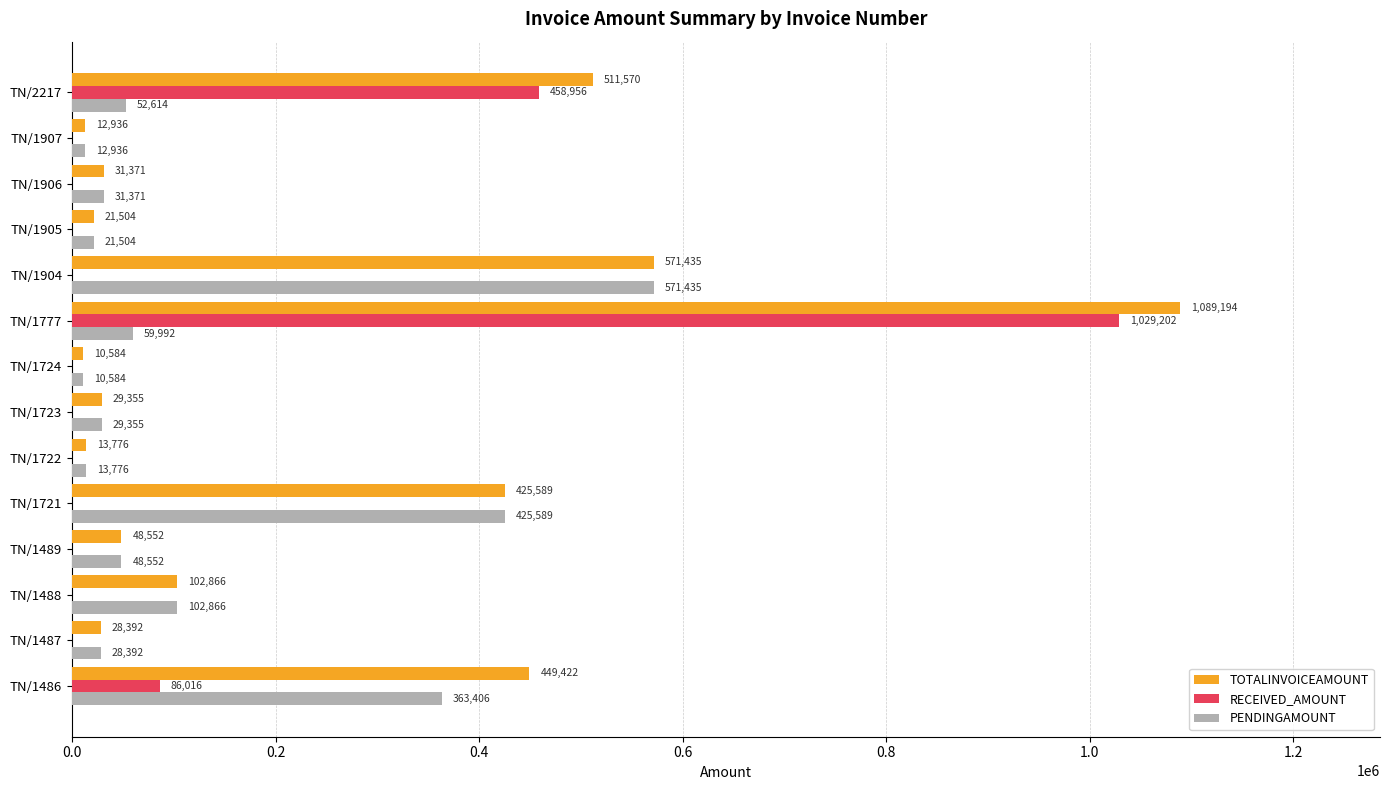

What is the approximate value of TOTALINVOICEAMOUNT at TN/1488?

102866.0